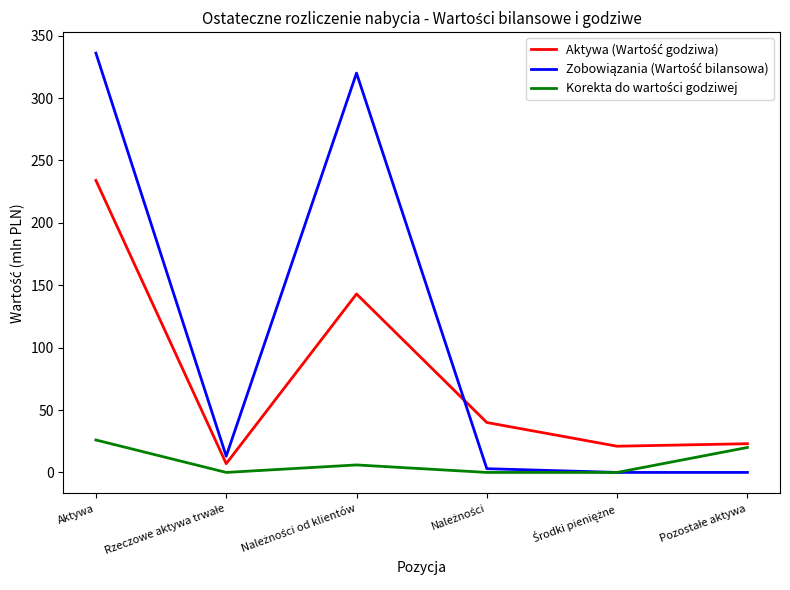

At which category is the sum across all series the highest?

Aktywa